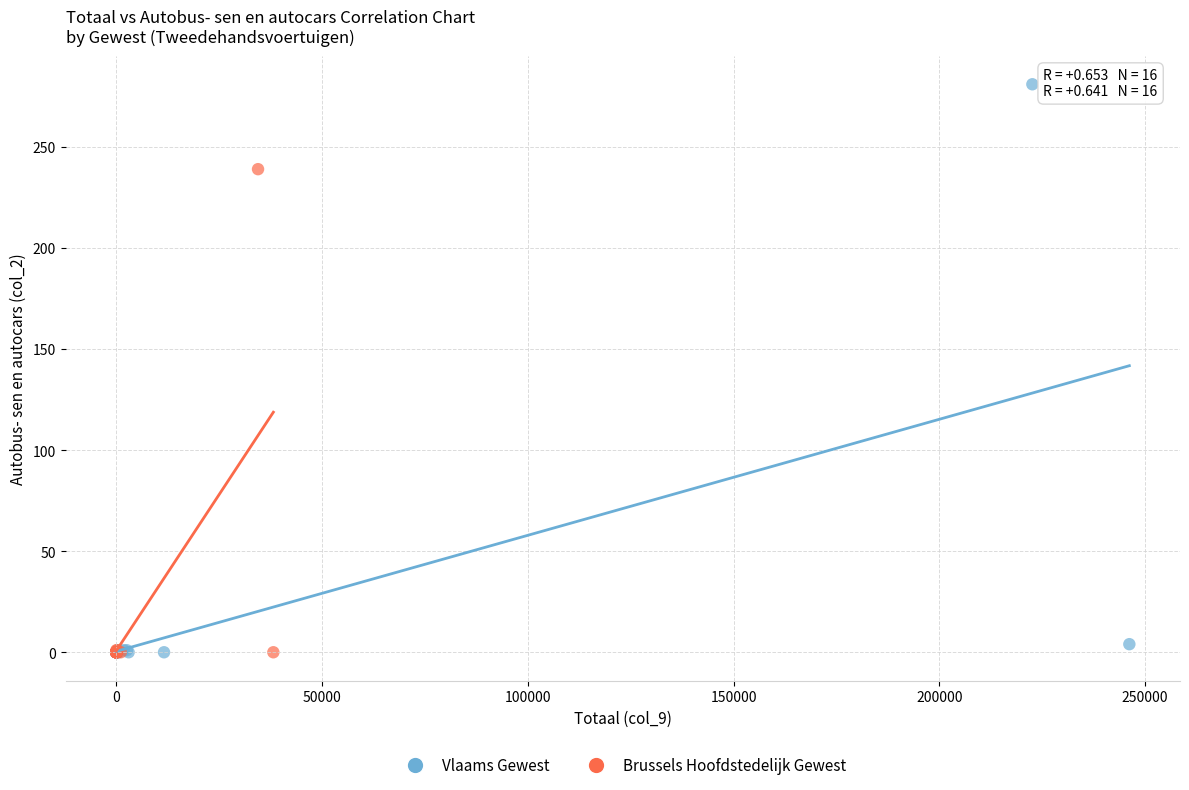

Which series reaches the maximum Y coordinate?

Vlaams Gewest